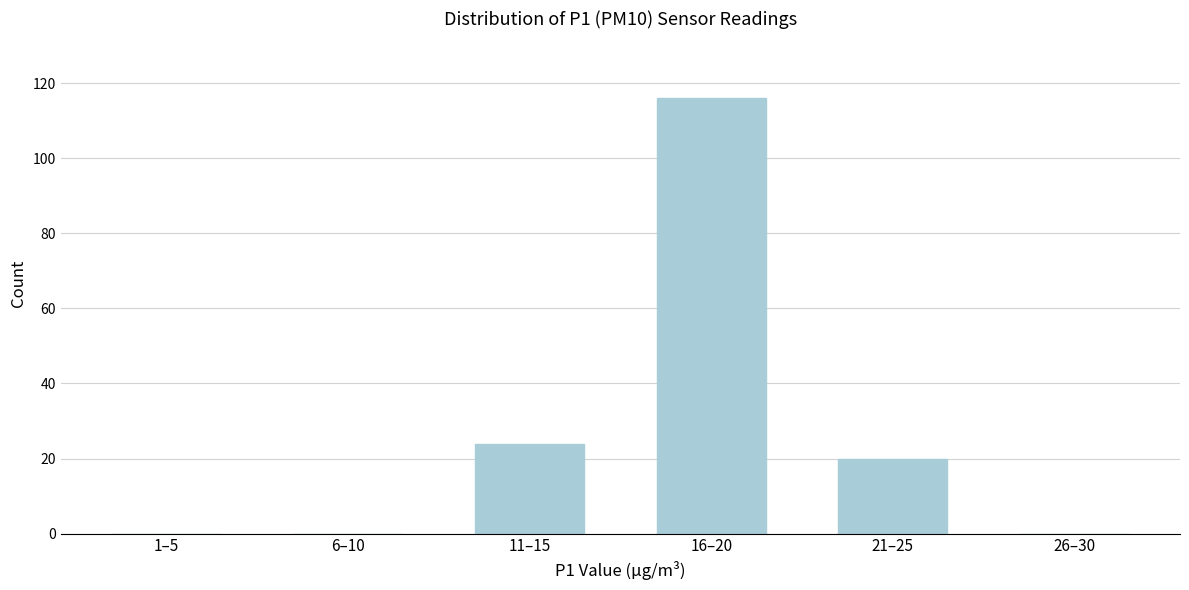

Reading right to left, transcribe all the data shown in this chart.

26–30=0	21–25=20	16–20=116	11–15=24	6–10=0	1–5=0